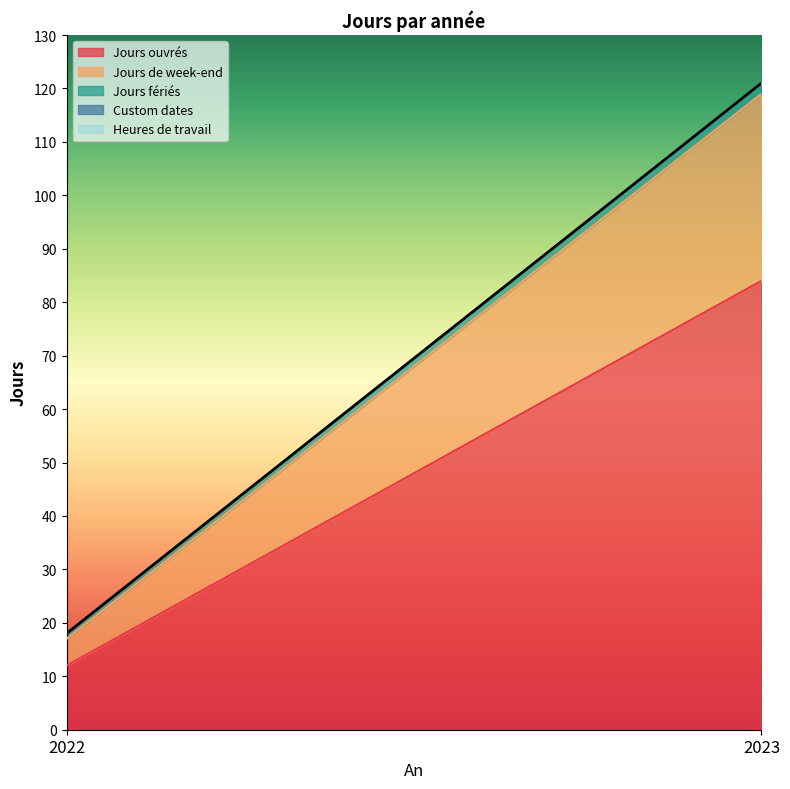

Is it true that Custom dates equals 0 at 2022?

True